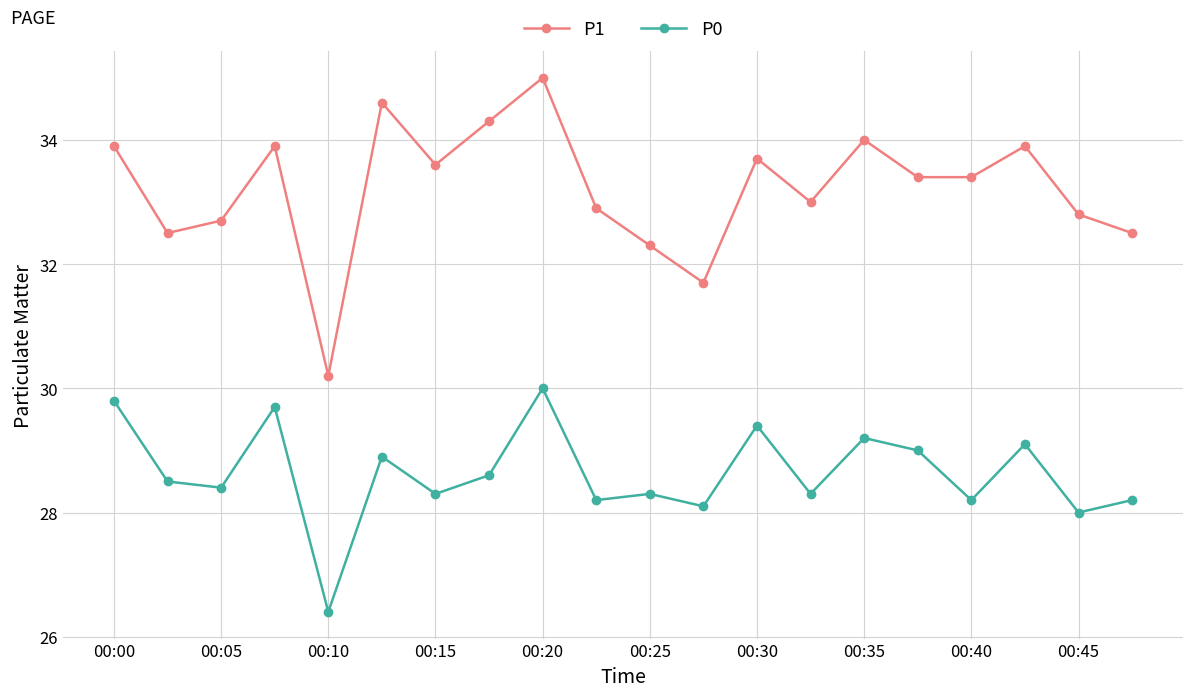

True or false: P1 has more than 1 interior local peaks.

True